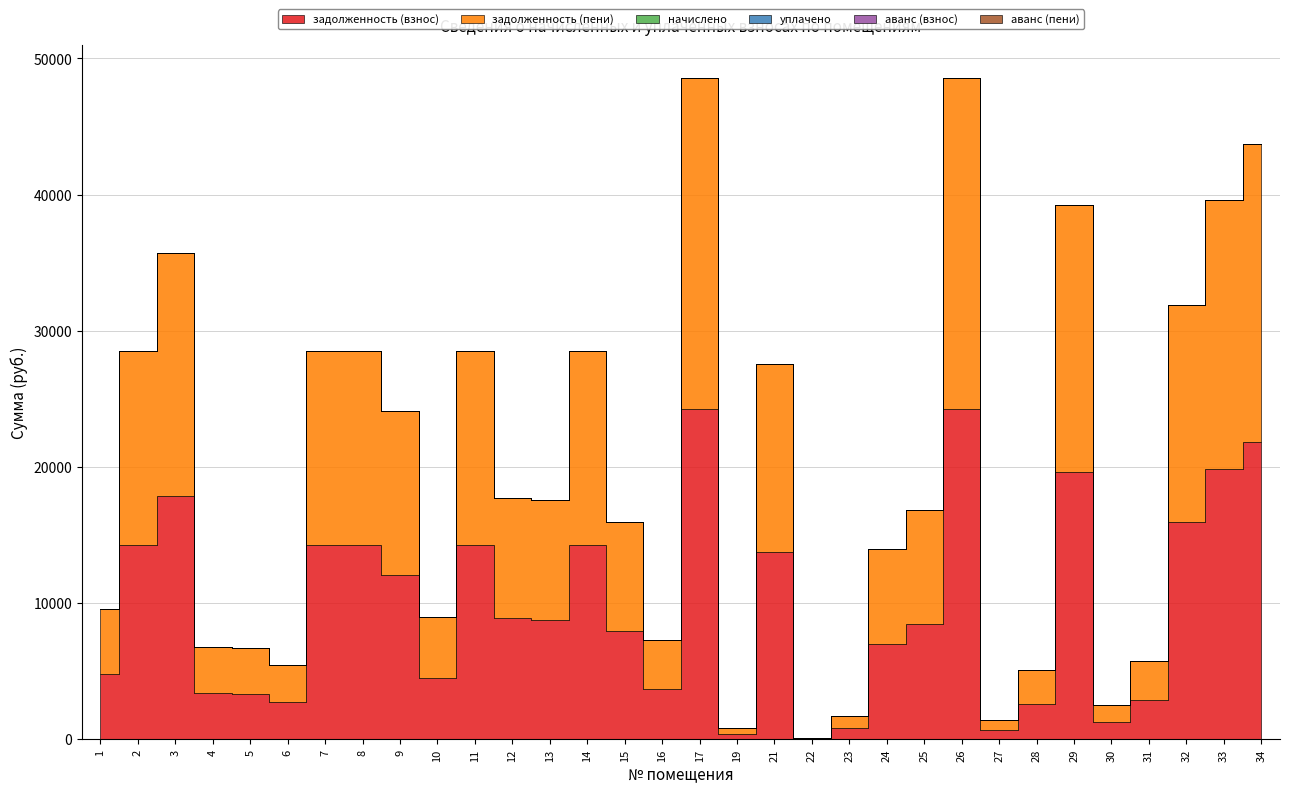

Read the задолженность (пени) value at 1.

4777.7